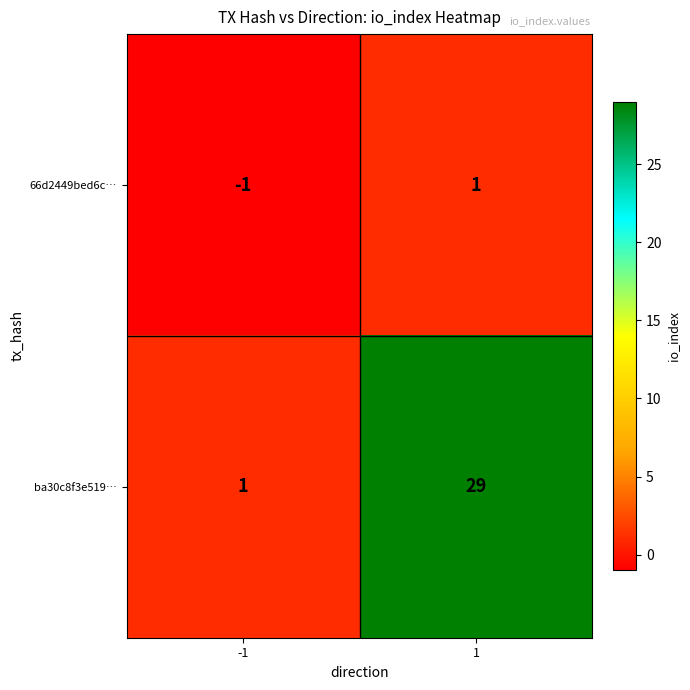

The ba30c8f3e519… series shows 29 at 1. True or false?

True